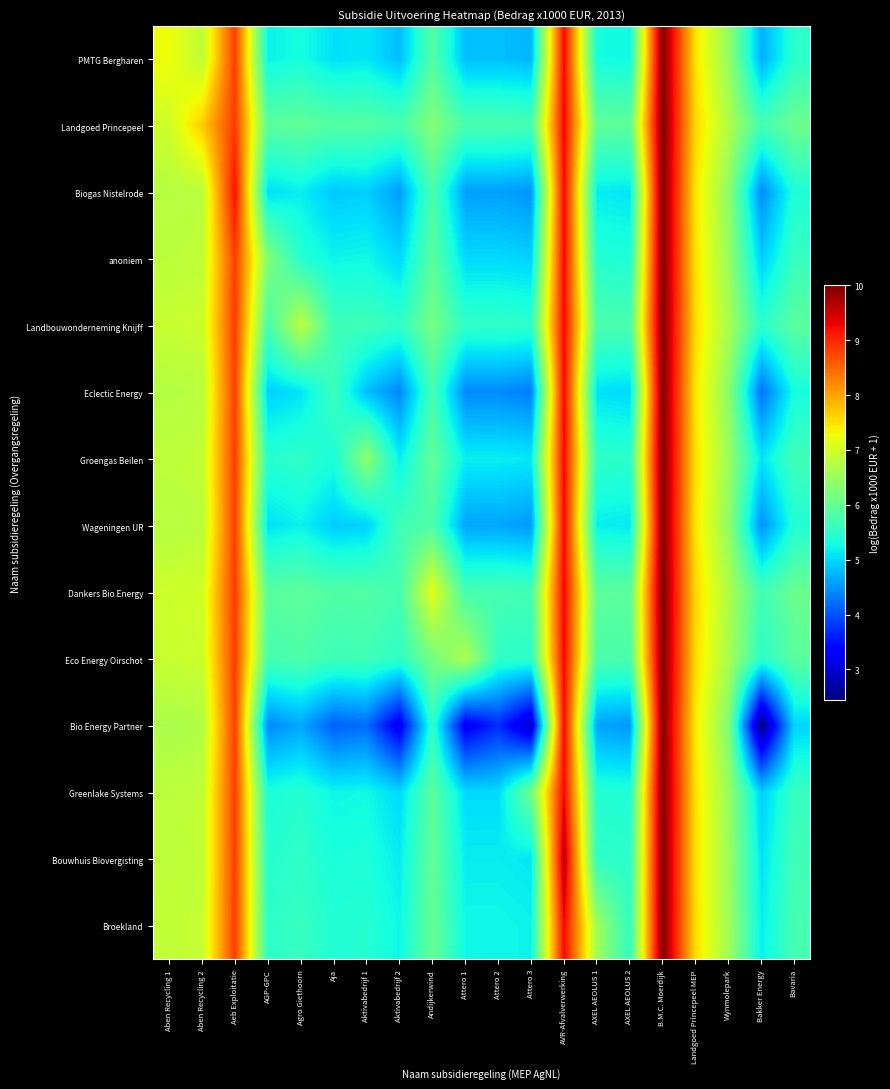

Which label corresponds to the smallest value in the chart?

Bakker Energy